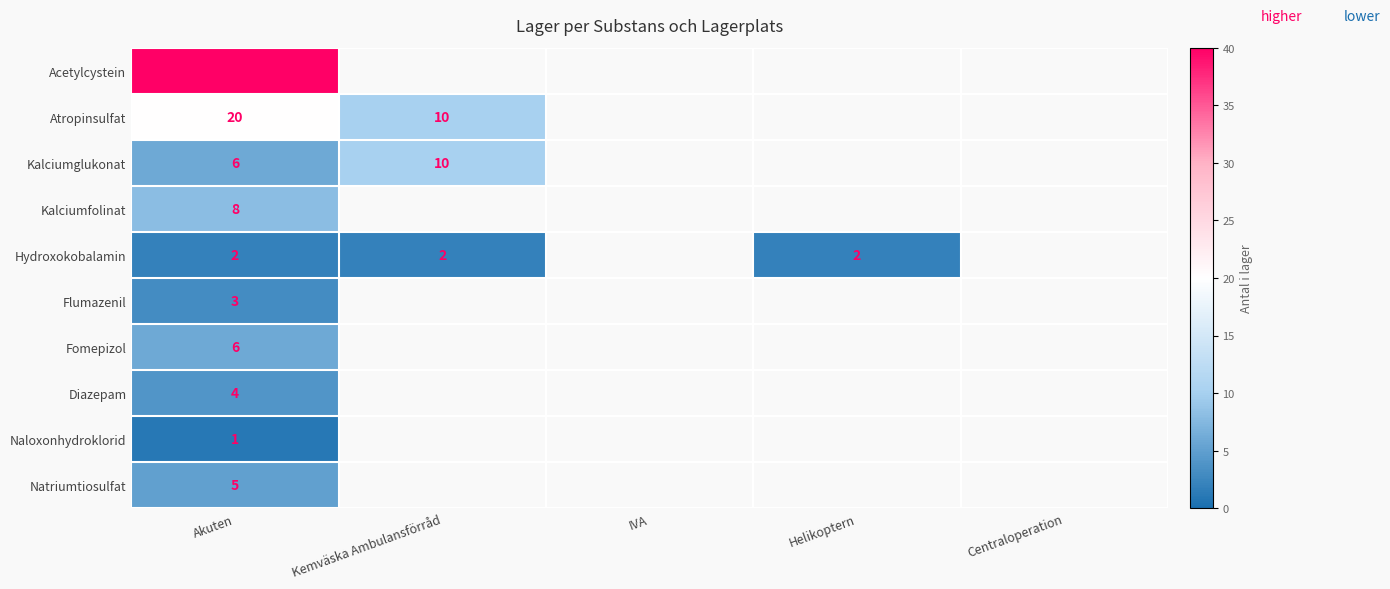

Is it true that Acetylcystein equals 52 at Akuten?

False